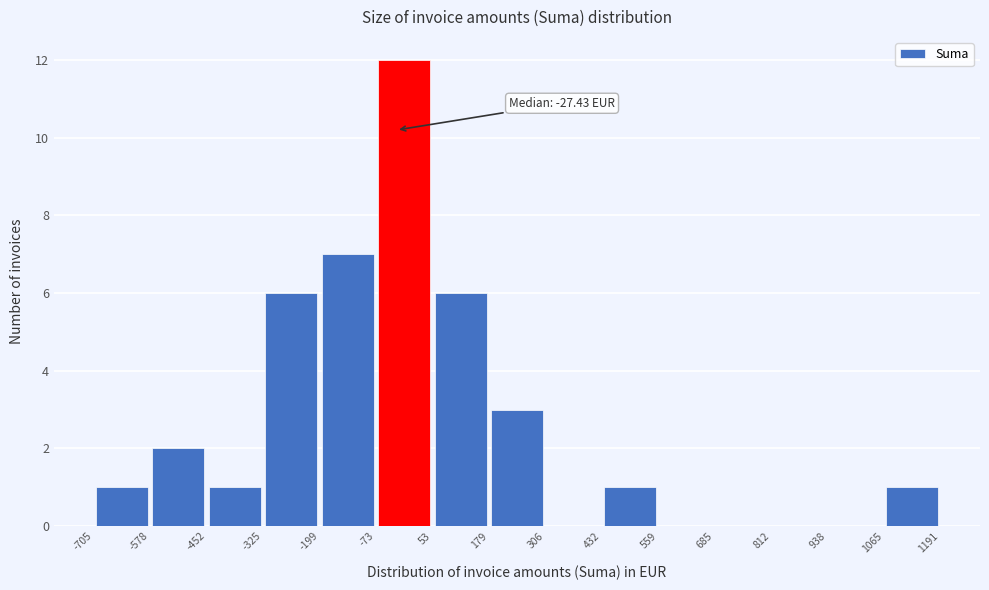

Which range on the x-axis has the tallest bar?

-73 to 53